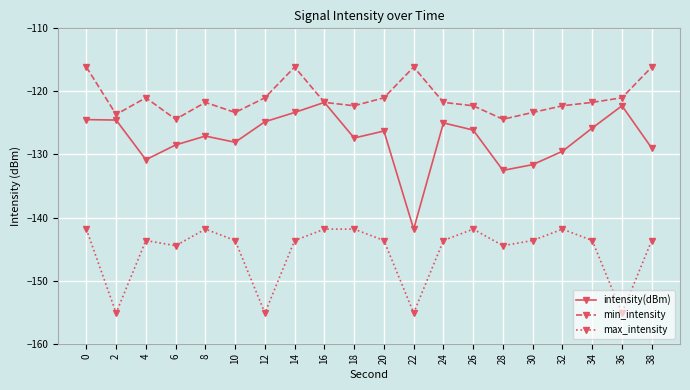

List the series in order of their overall mean, highest first.

min_intensity, intensity(dBm), max_intensity